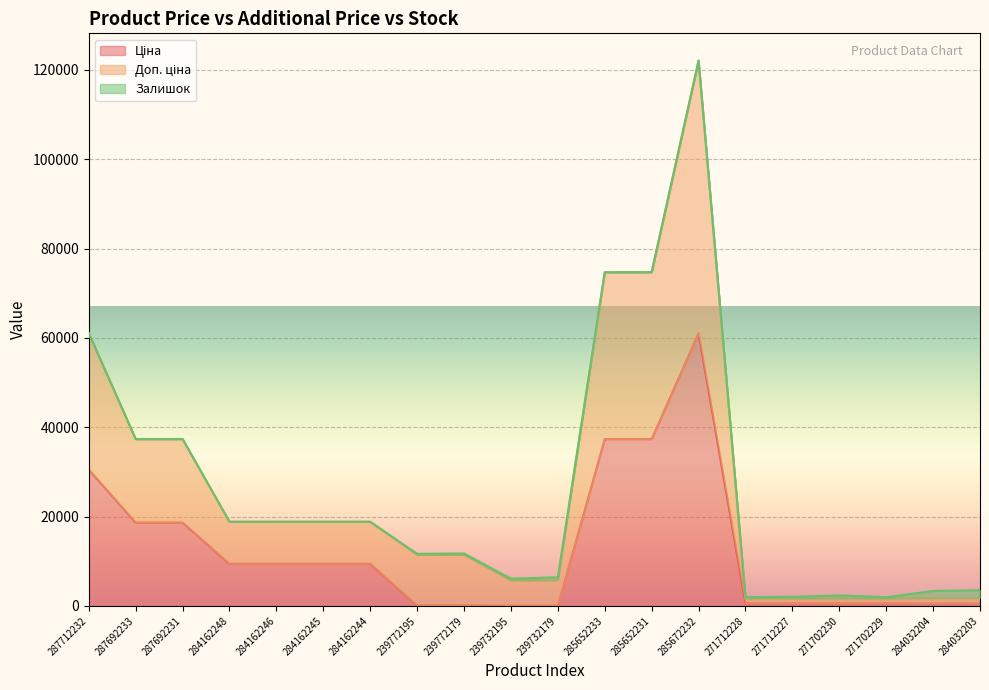

True or false: Доп. ціна has a value of 1762.6 at 284032204.

True